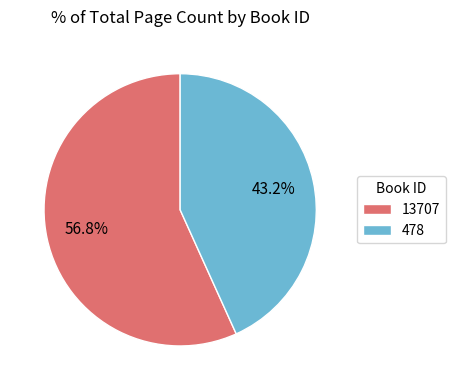

Which slice is the largest?

13707